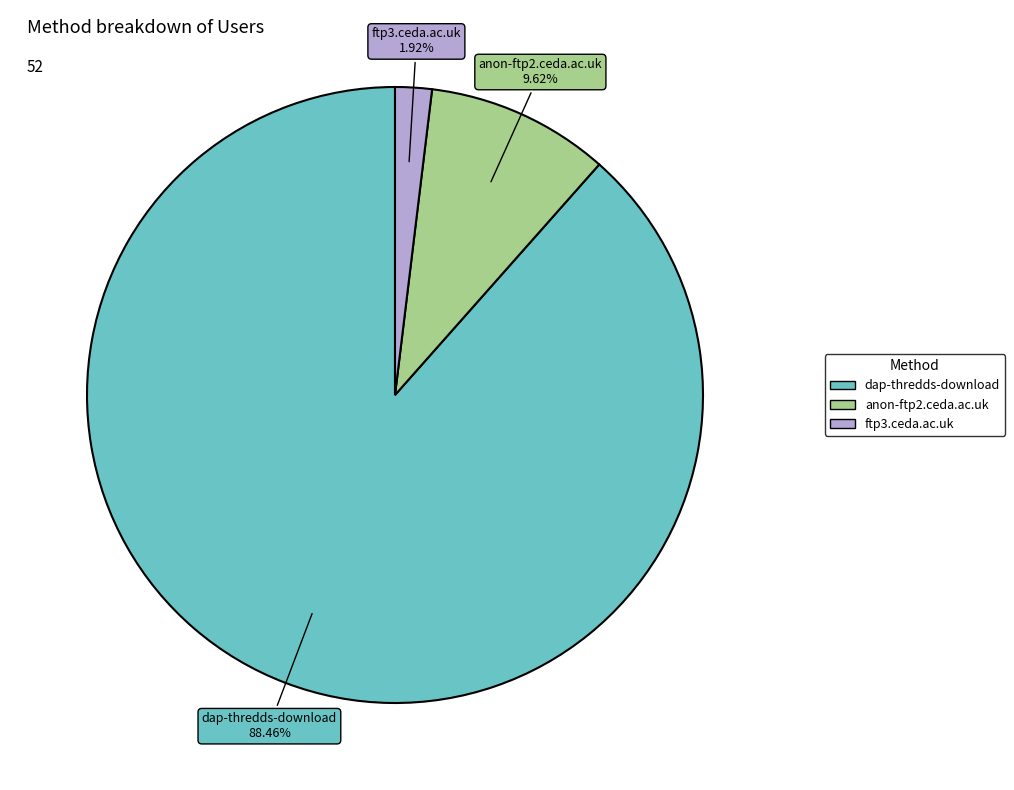

How many segments does this pie chart have?

3